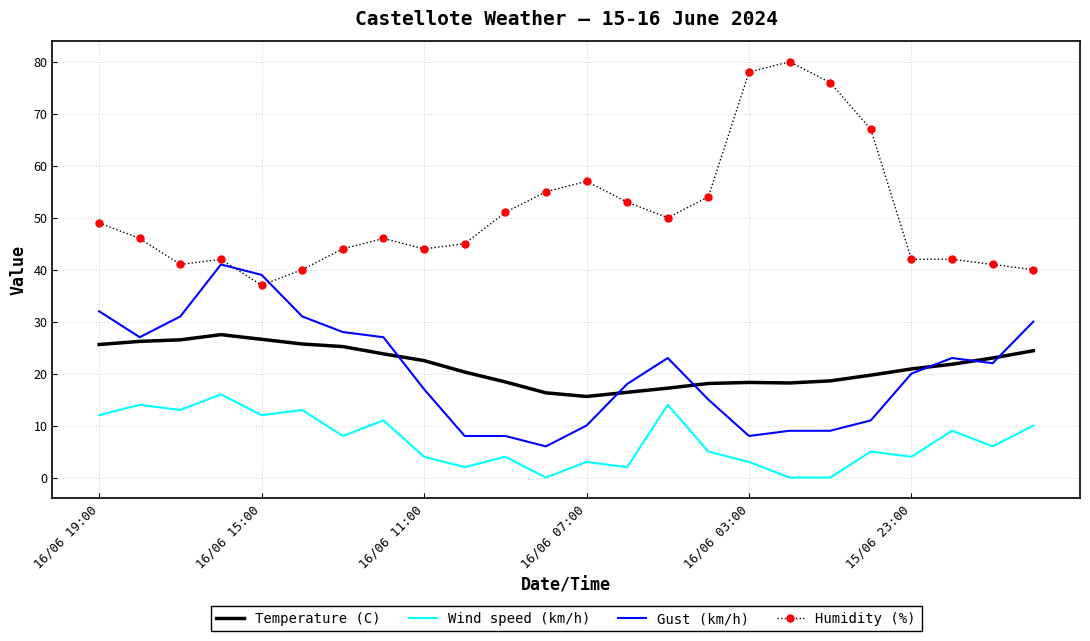

After their last crossing, which series has the higher values: Gust (km/h) or Humidity (%)?

Humidity (%)